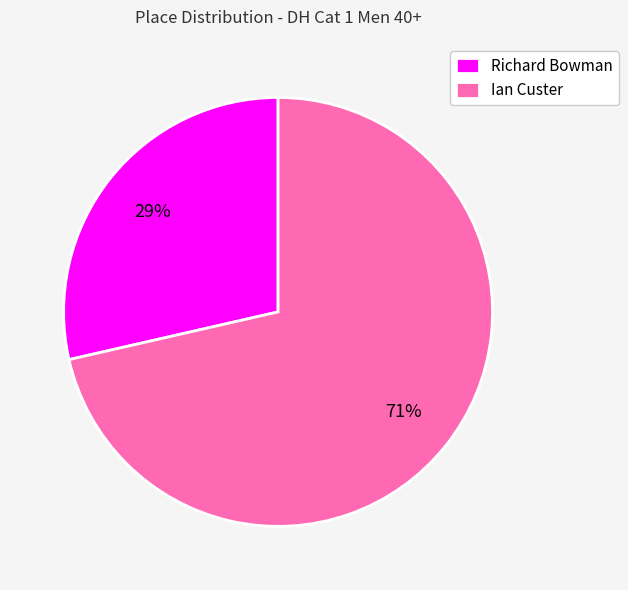

Count the number of slices in the pie.

2